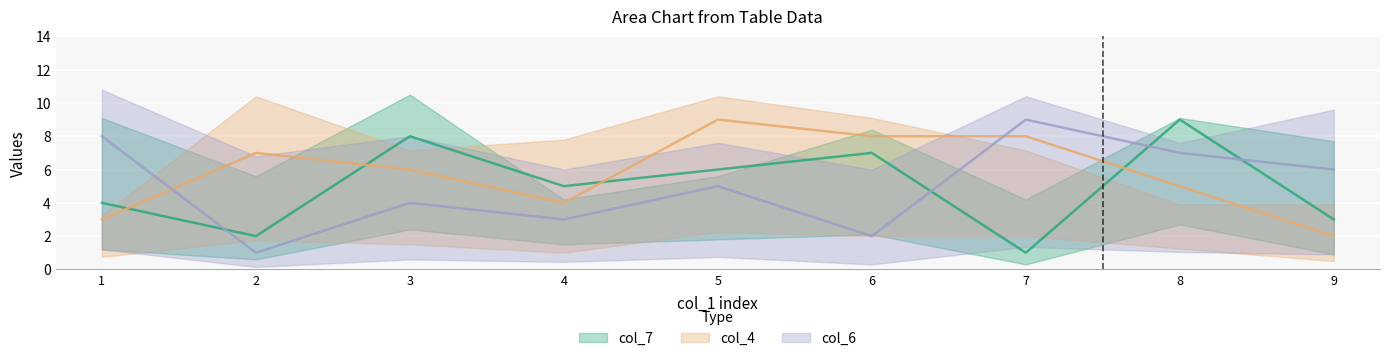

How many interior local peaks does the col_4 series have?

2